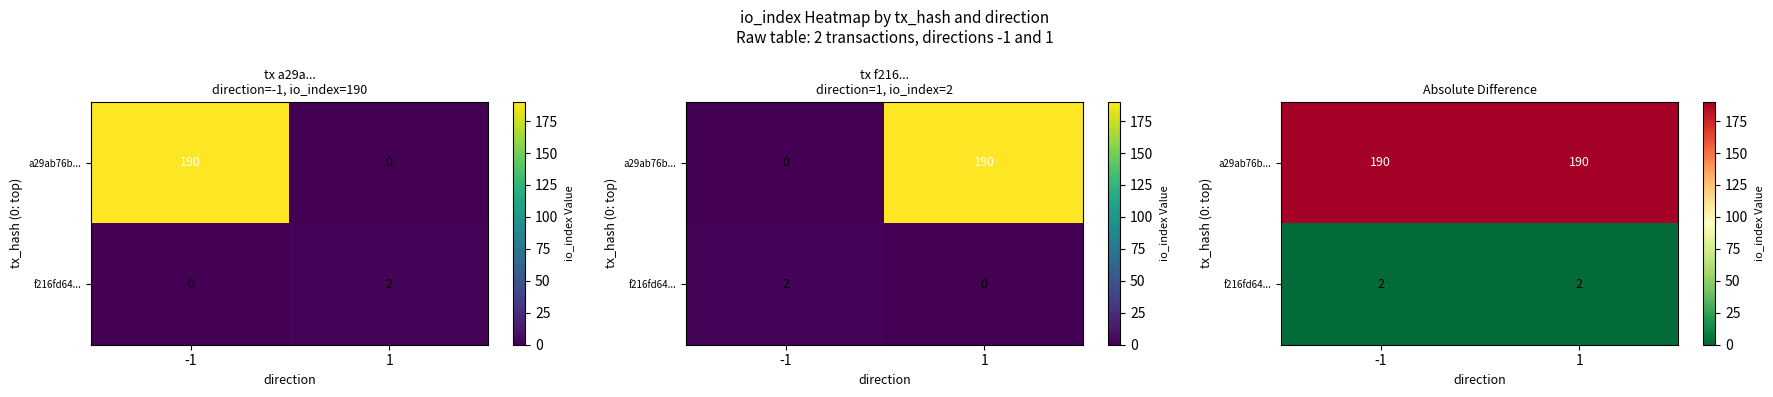

The value of a29ab76b... at -1 is 104. True or false?

False